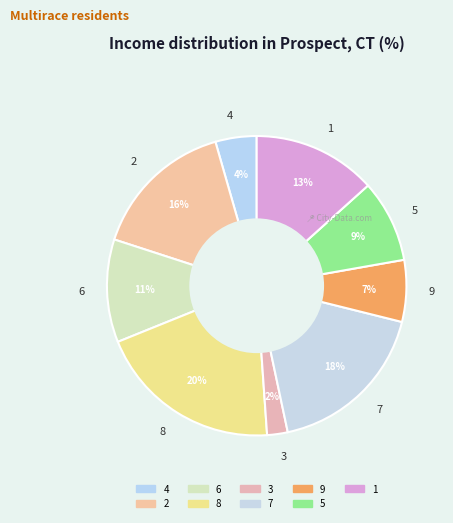

To the nearest percent, what is the average slice percentage?

11%